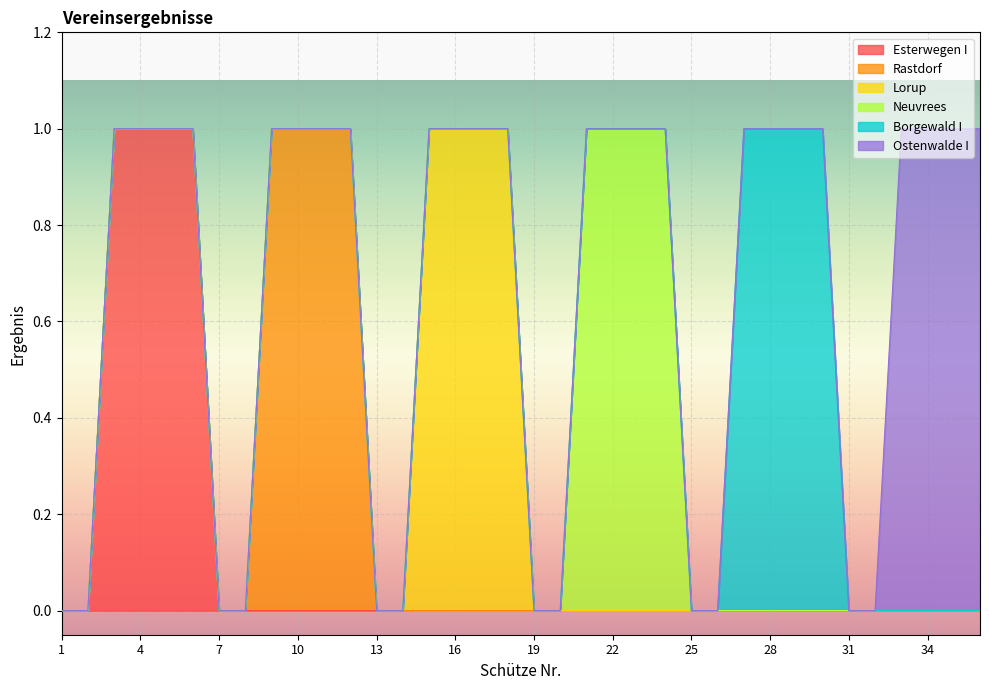

True or false: Borgewald I and Lorup intersect in this chart.

False